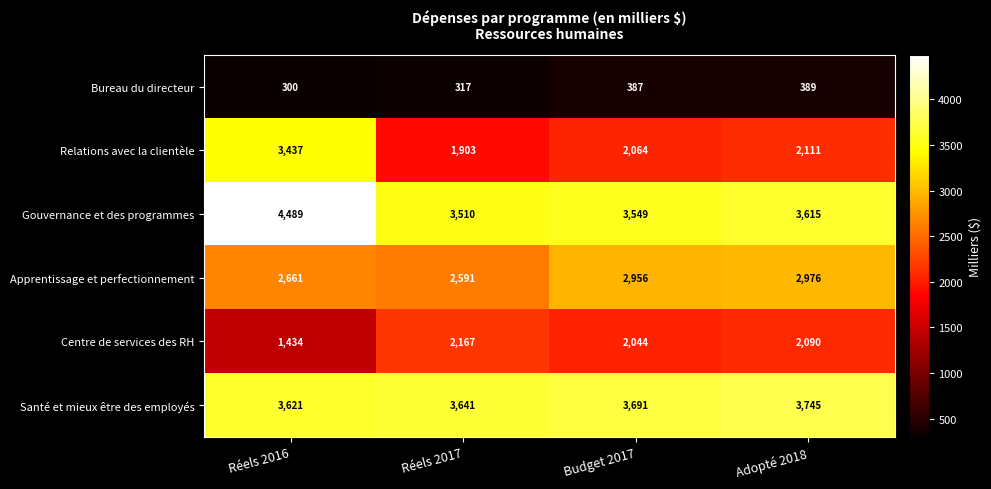

What is the difference between the maximum and second lowest values in the Apprentissage et perfectionnement series?

315